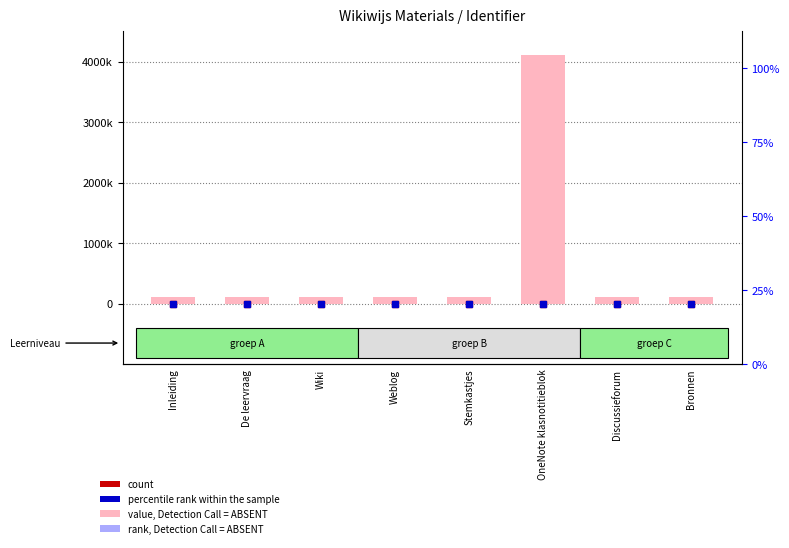

The value at Wiki is 195726. True or false?

False